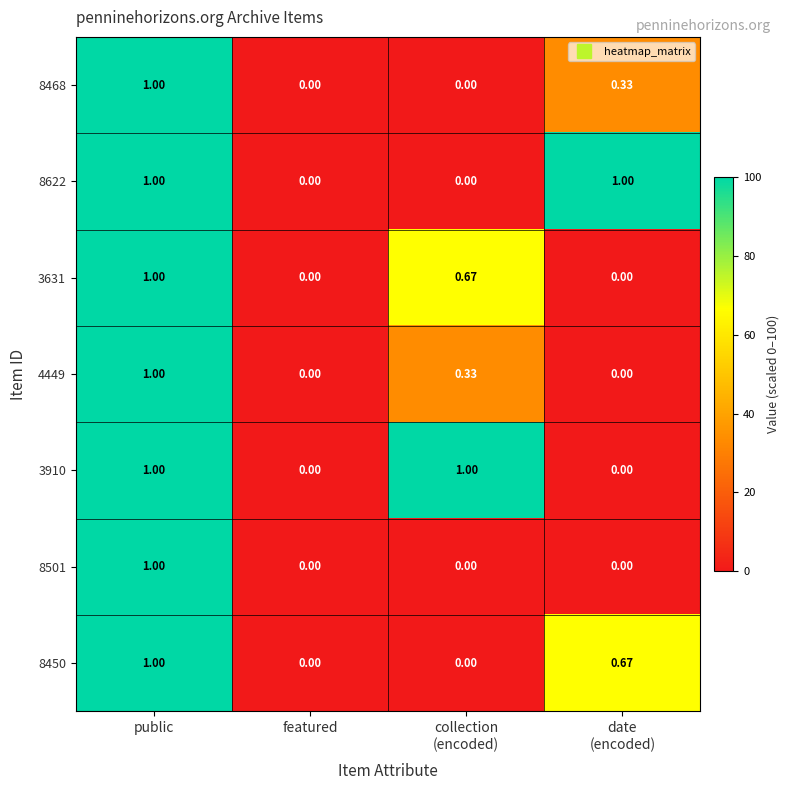

At which label does 4449 reach its peak?

public